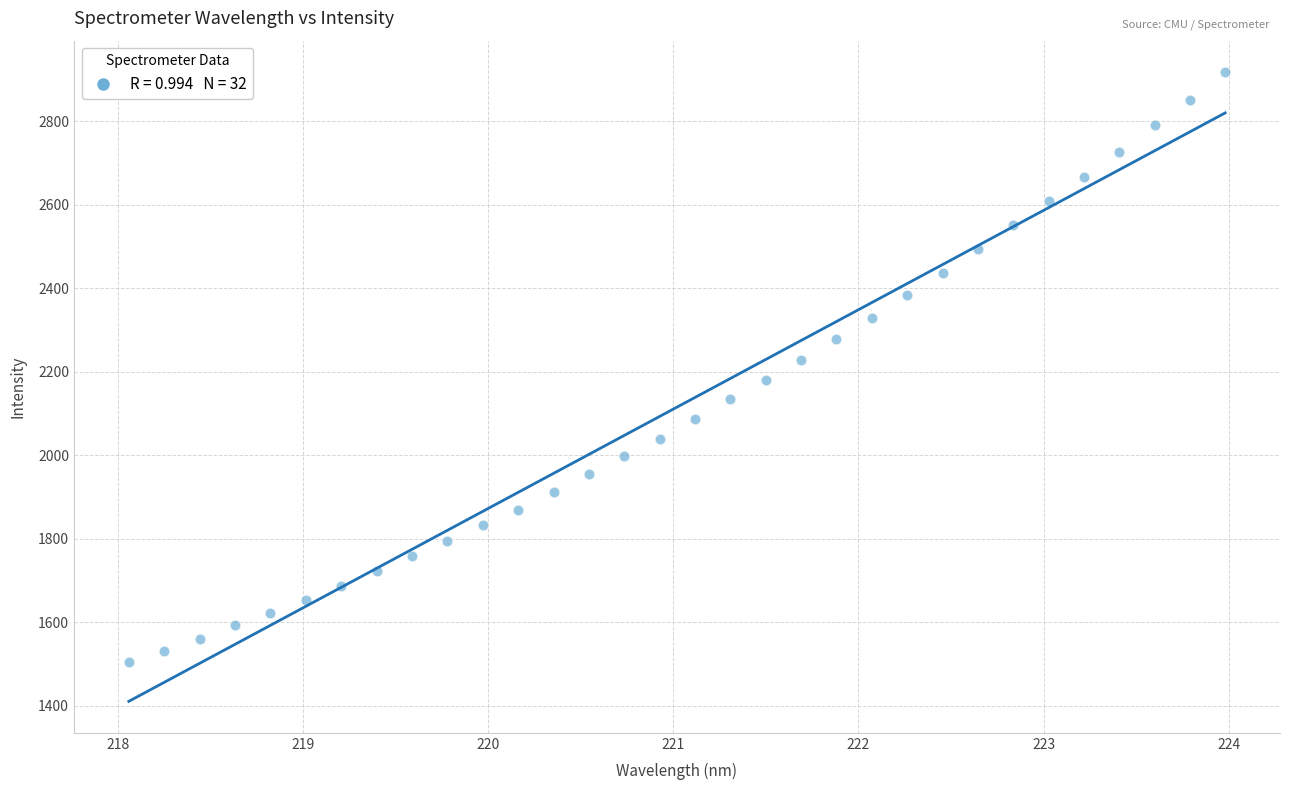

What is the range of Y values (max minus min)?

1414.1